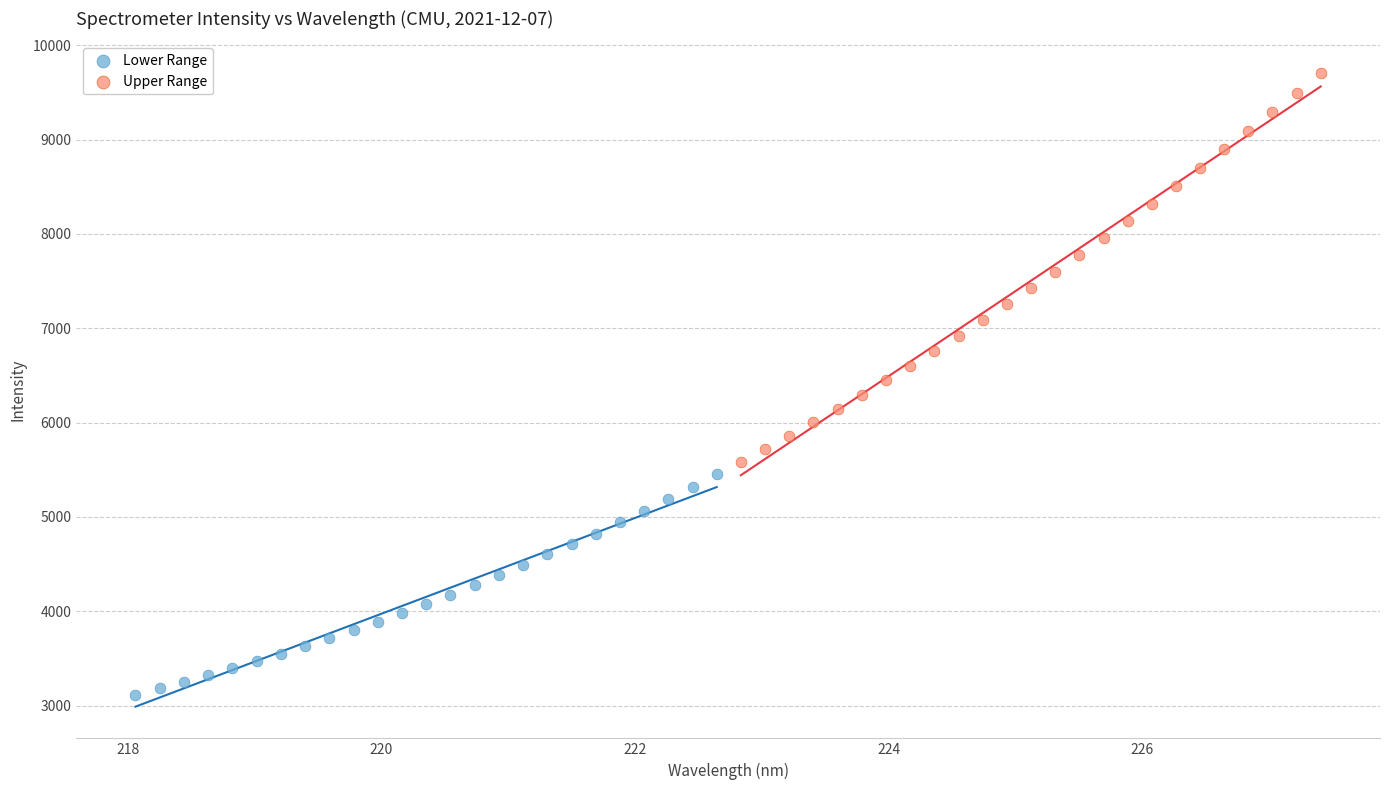

Which series contains the highest Y value?

Upper Range